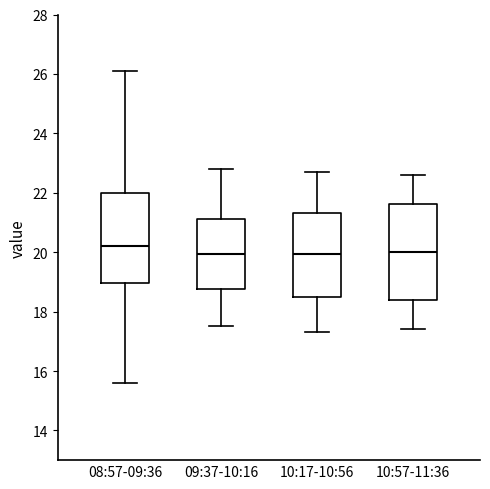

Reading left to right, transcribe this box plot: for each box, give where its median line is, the range the box spans, and where its two whiskers end, as read against the y-axis. The values are not printed on the chart, so give them approximately, as read against the axis.

08:57-09:36: median 20.2, box 19.0 to 22.0, whiskers 15.6 to 26.2
09:37-10:16: median 20.0, box 18.8 to 21.2, whiskers 17.6 to 22.8
10:17-10:56: median 20.0, box 18.4 to 21.4, whiskers 17.4 to 22.8
10:57-11:36: median 20.0, box 18.4 to 21.6, whiskers 17.4 to 22.6